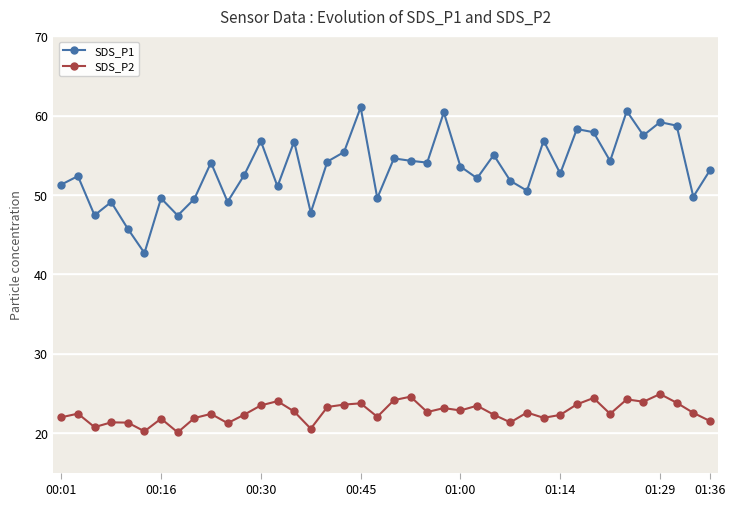

True or false: SDS_P1 and SDS_P2 intersect in this chart.

False